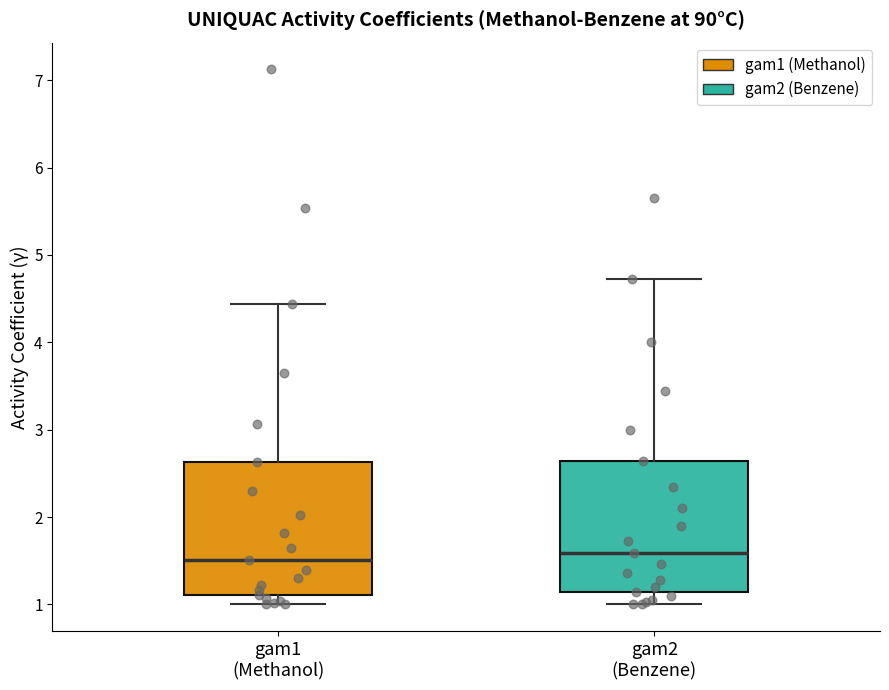

Reading left to right, read every box against the y-axis: the position of its median line, the range the box covers, and the ends of its whiskers. The values are not printed on the chart, so give them approximately, as read against the axis.

gam1 (Methanol): median 1.5, box 1.1 to 2.6, whiskers 1.0 to 4.4
gam2 (Benzene): median 1.6, box 1.1 to 2.6, whiskers 1.0 to 4.7